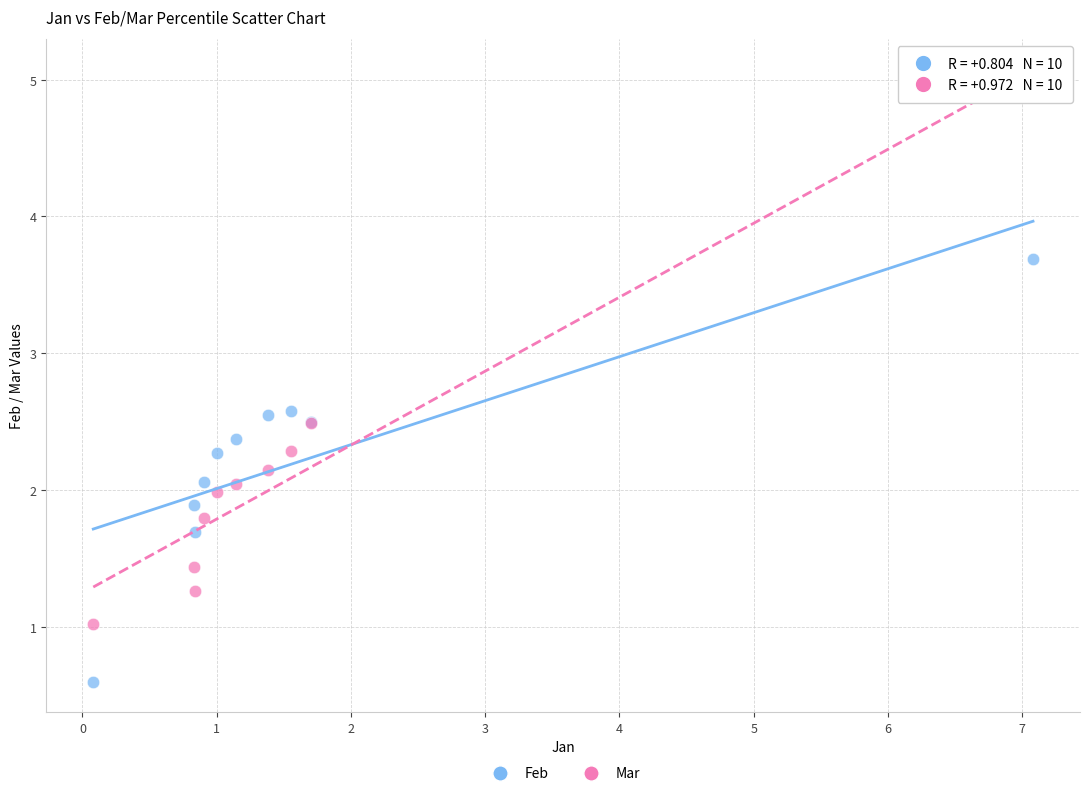

What is the X range (max minus min) for the scatter plot?

7.0